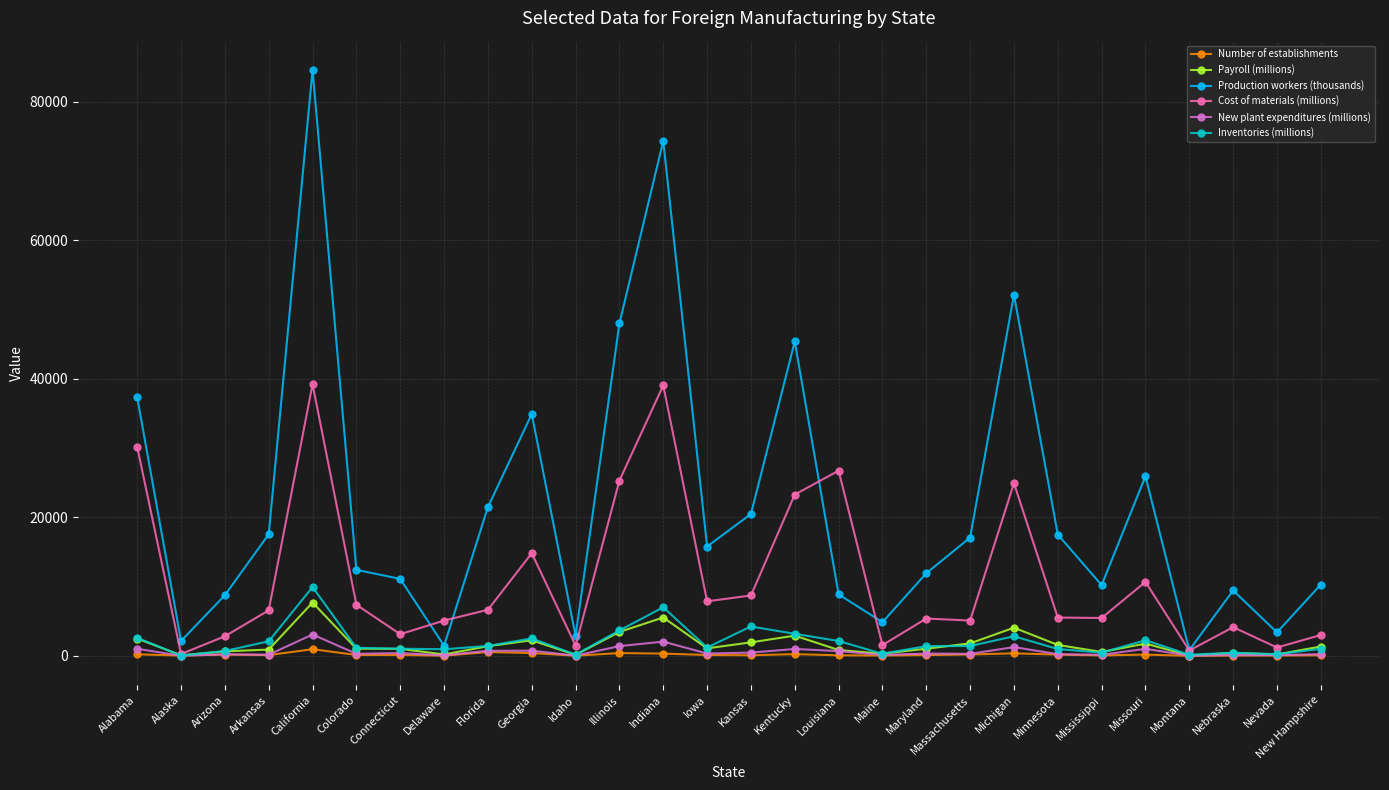

What is the value of the Cost of materials (millions) point at the 15th from the left?

8729